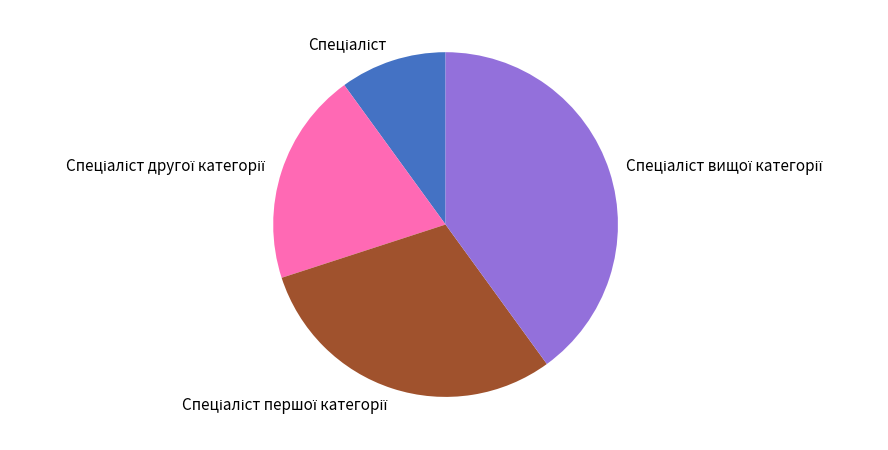

Is there a majority slice in this chart?

No